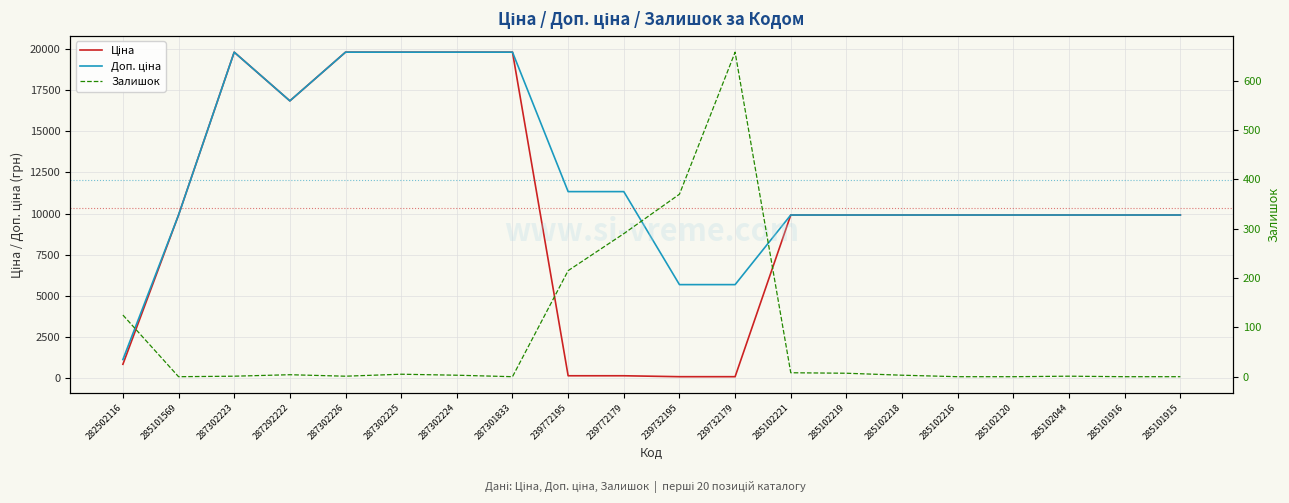

What is the spread (max minus min) of values at 285101915?

9908.5